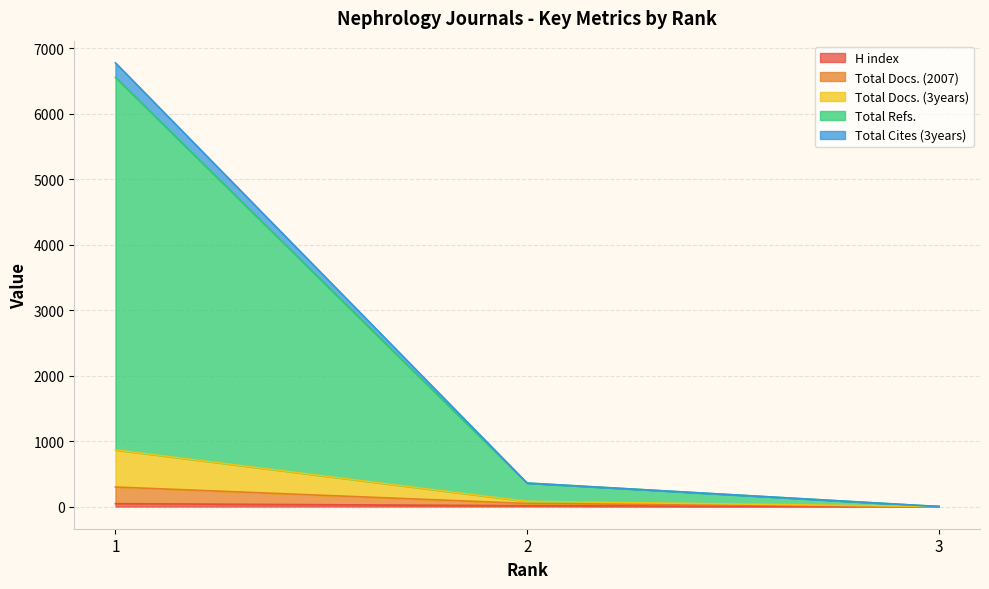

Does the chart have visible grid lines?

Yes